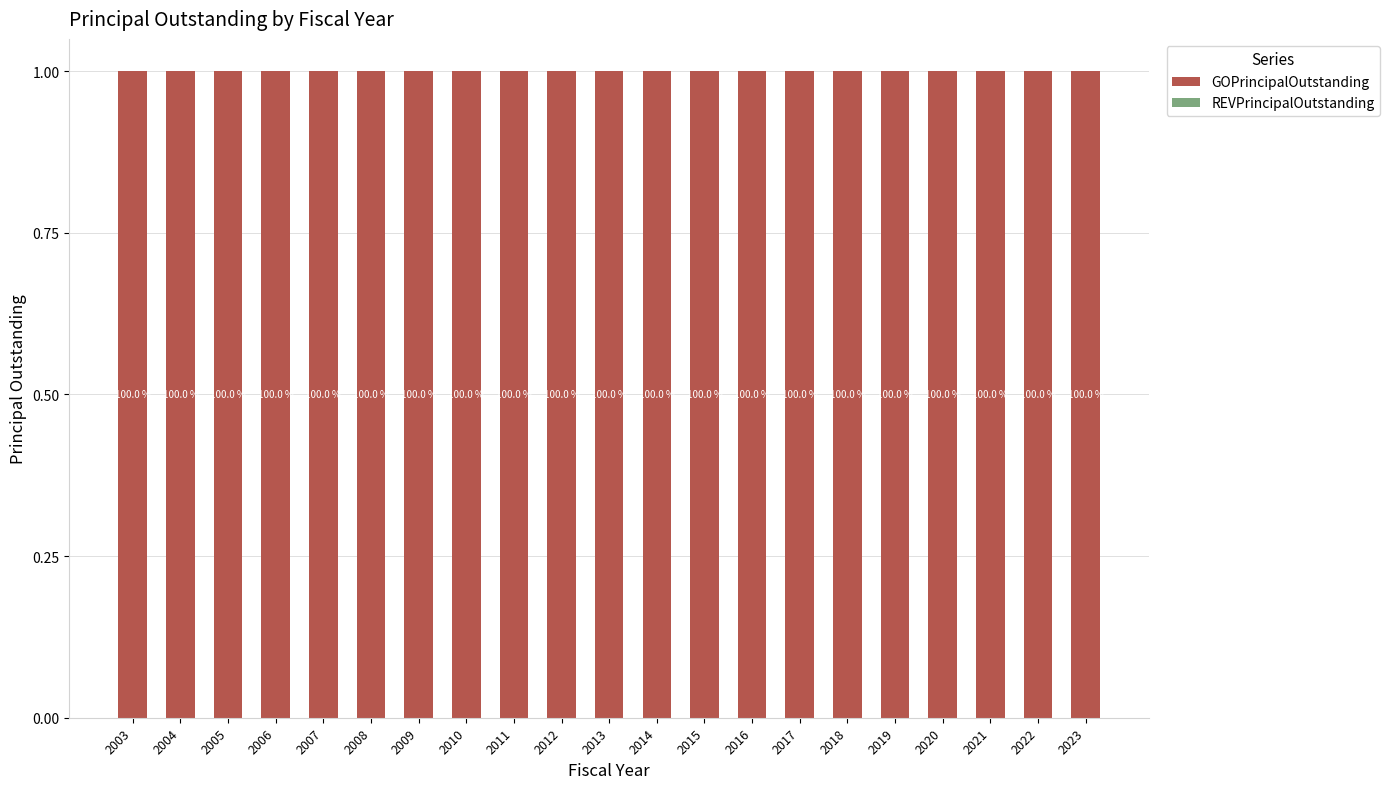

Reading right to left, extract all data points from this chart.

GOPrincipalOutstanding: 1	1	1	1	1	1	1	1	1	1	1	1	1	1	1	1	1	1	1	1	1
REVPrincipalOutstanding: 0	0	0	0	0	0	0	0	0	0	0	0	0	0	0	0	0	0	0	0	0